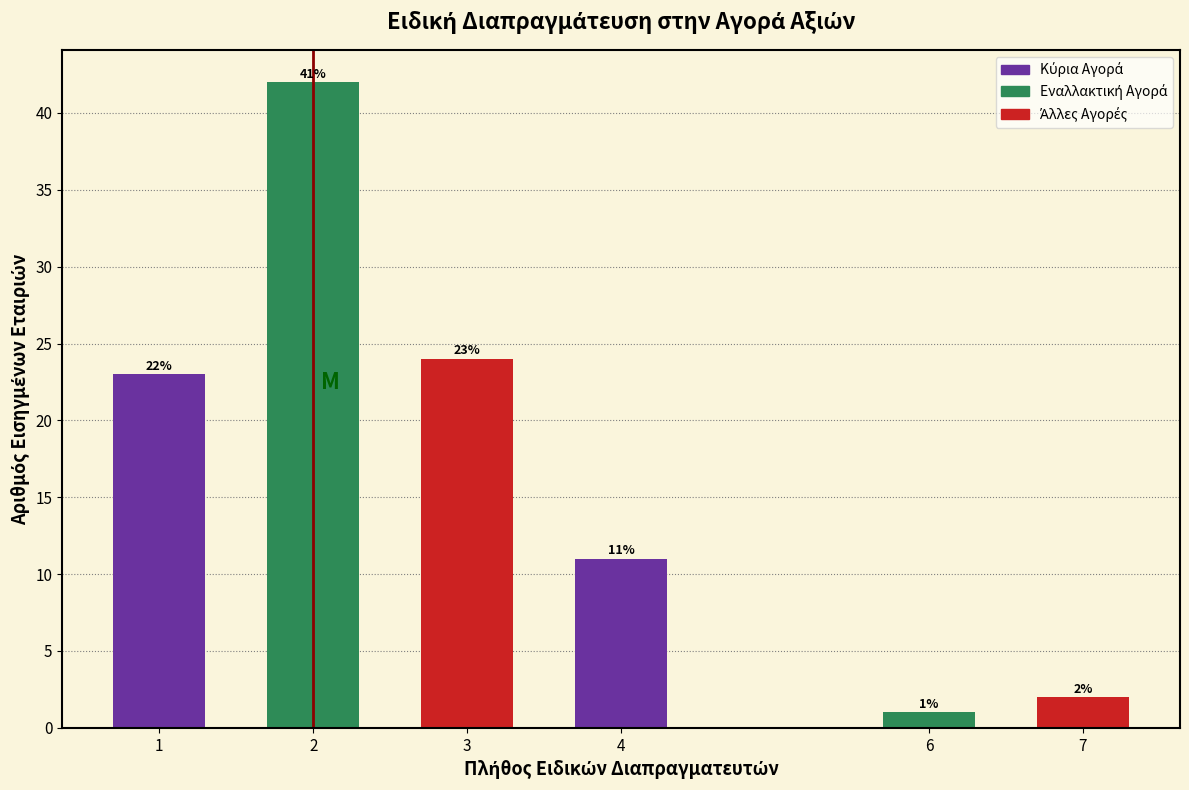

Reading right to left, what are all the values shown in this chart?

7=2	6=1	4=11	3=24	2=42	1=23